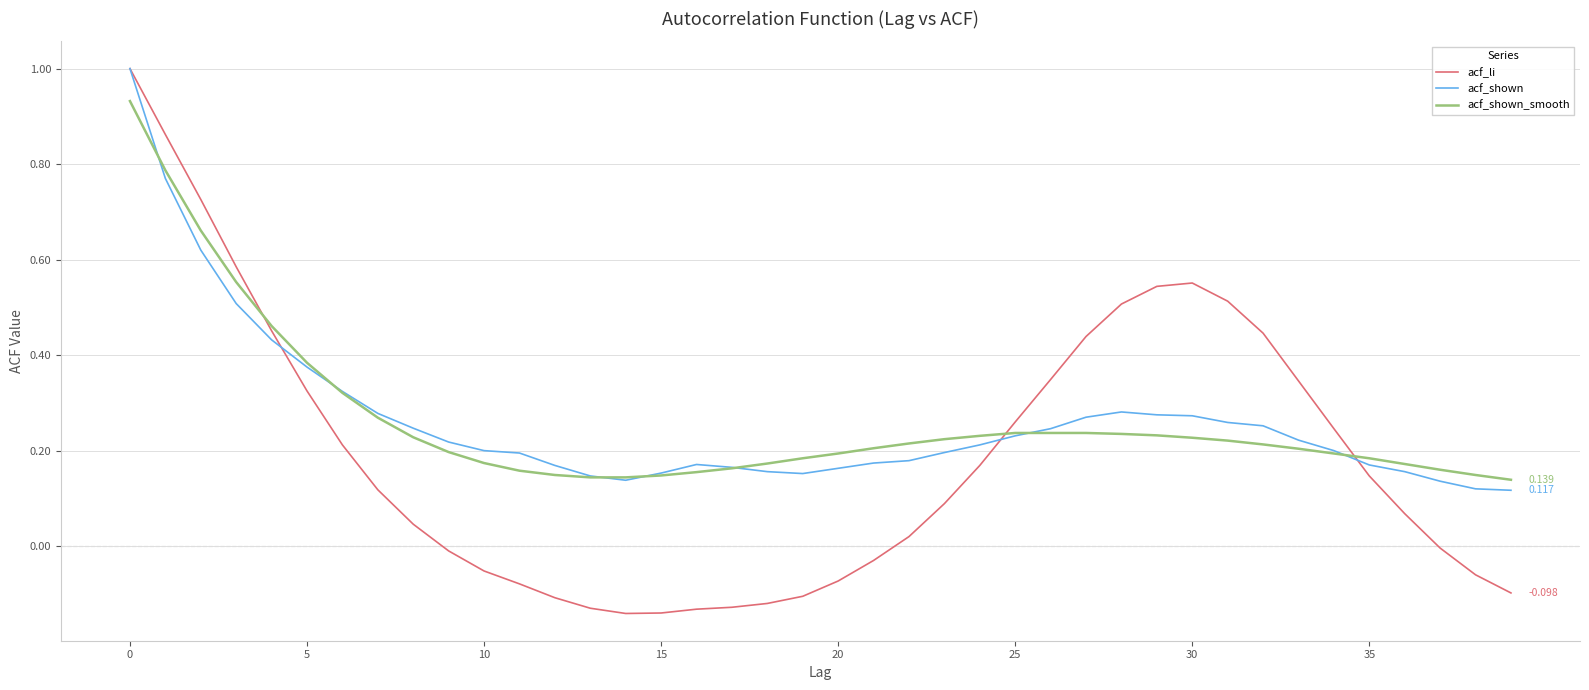

Does the chart display data point markers on the line(s)?

No